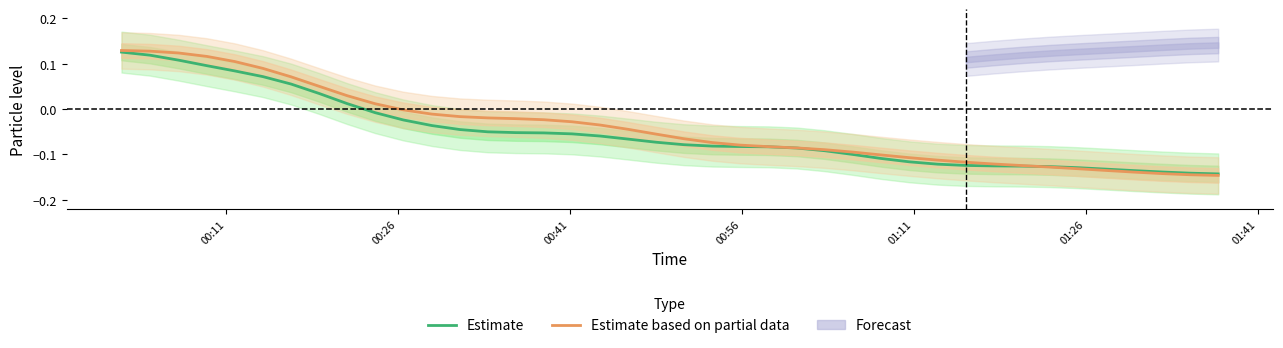

What is the label of the 40th point from the right?

00:11